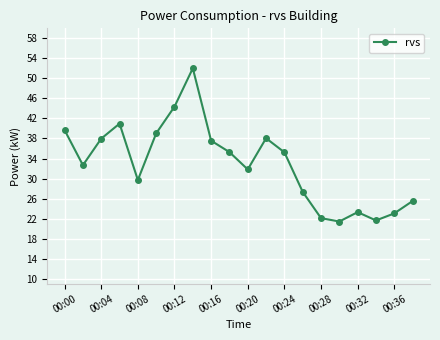

How many points are higher than both their immediate neighbors (excluding endpoints)?

4